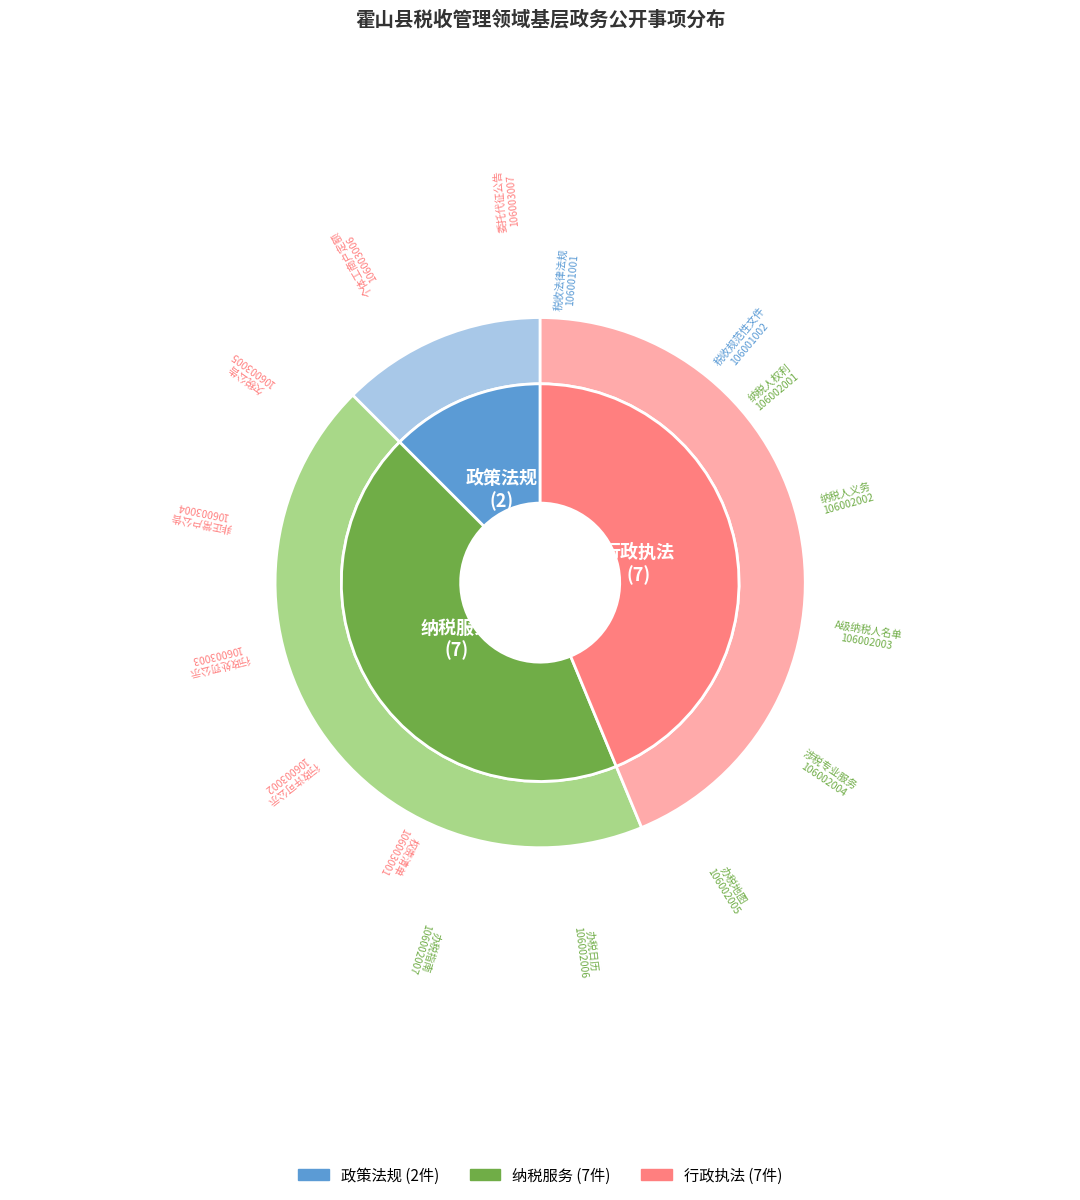

What portion of the pie excludes 纳税服务?

56.2%